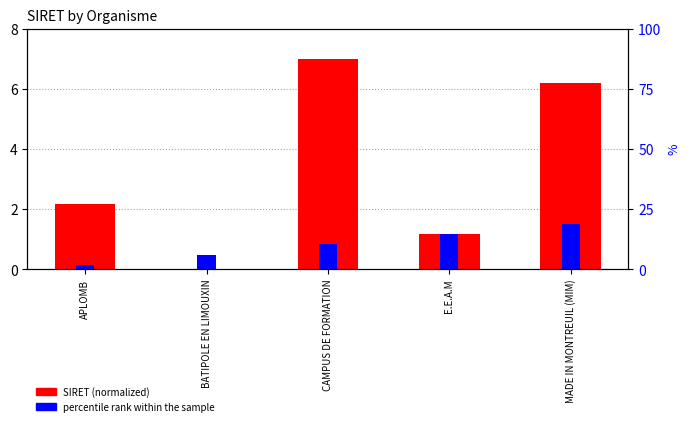

Count the number of categories in the chart.

5